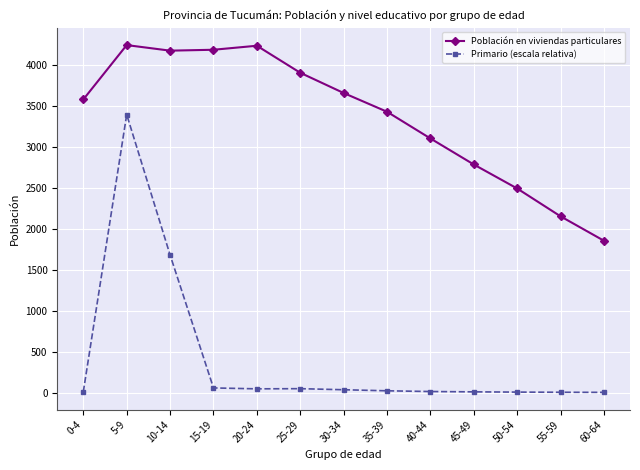

What is the spread (max minus min) of values at 30-34?

3623.1